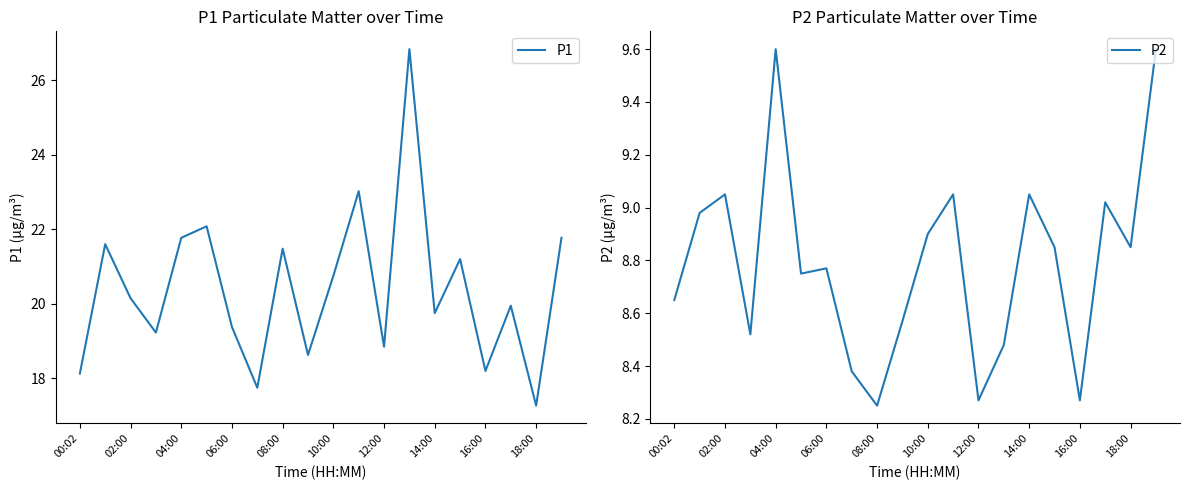

What is the highest value of the P2 series?

9.6